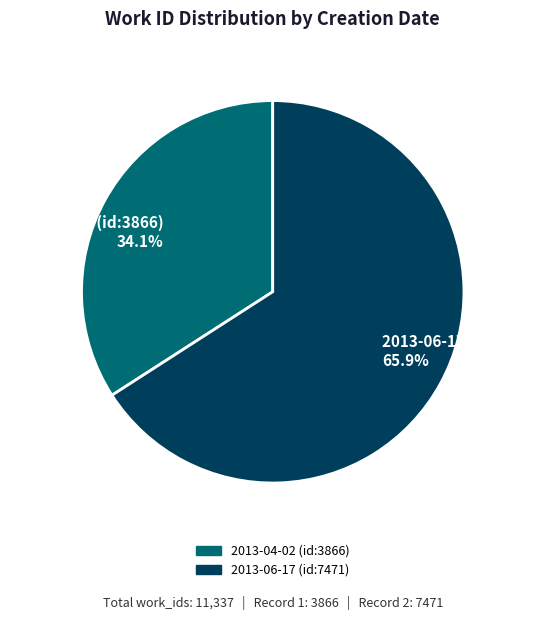

Which category accounts for the majority?

2013-06-17 (id:7471)